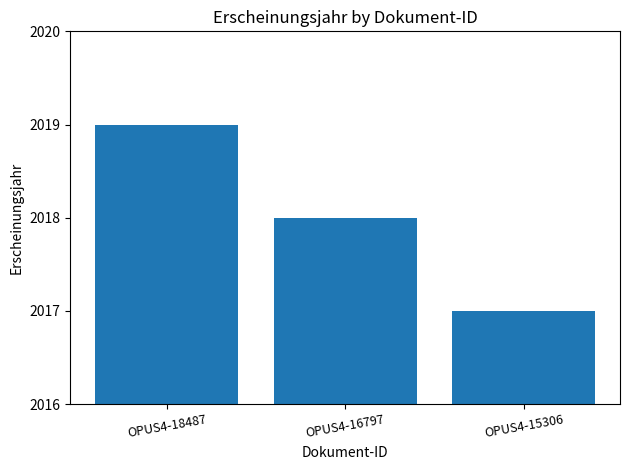

List the labels in order of value, smallest first.

OPUS4-15306, OPUS4-16797, OPUS4-18487